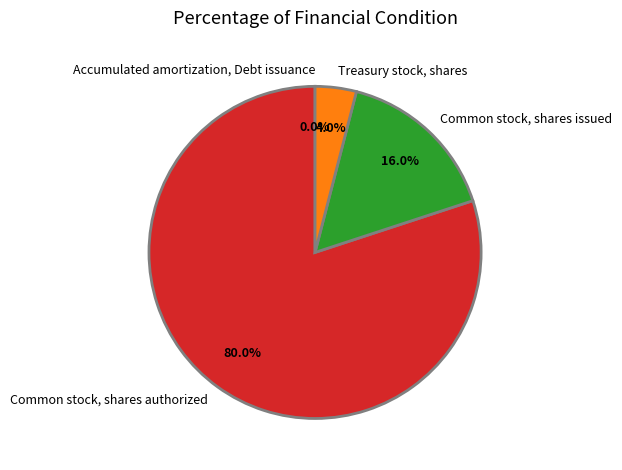

What portion of the pie excludes Treasury stock, shares?

96.0%